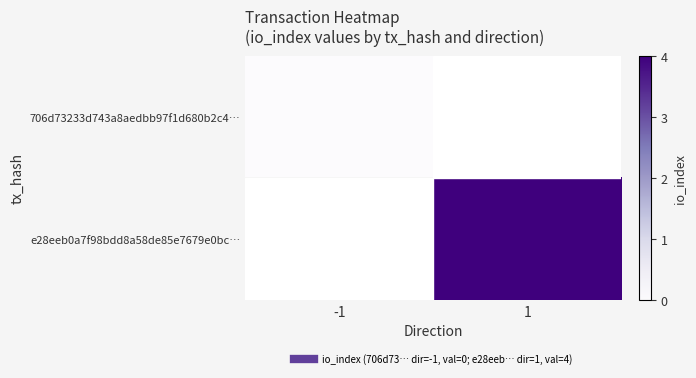

Between -1 and 1, which is larger?

1